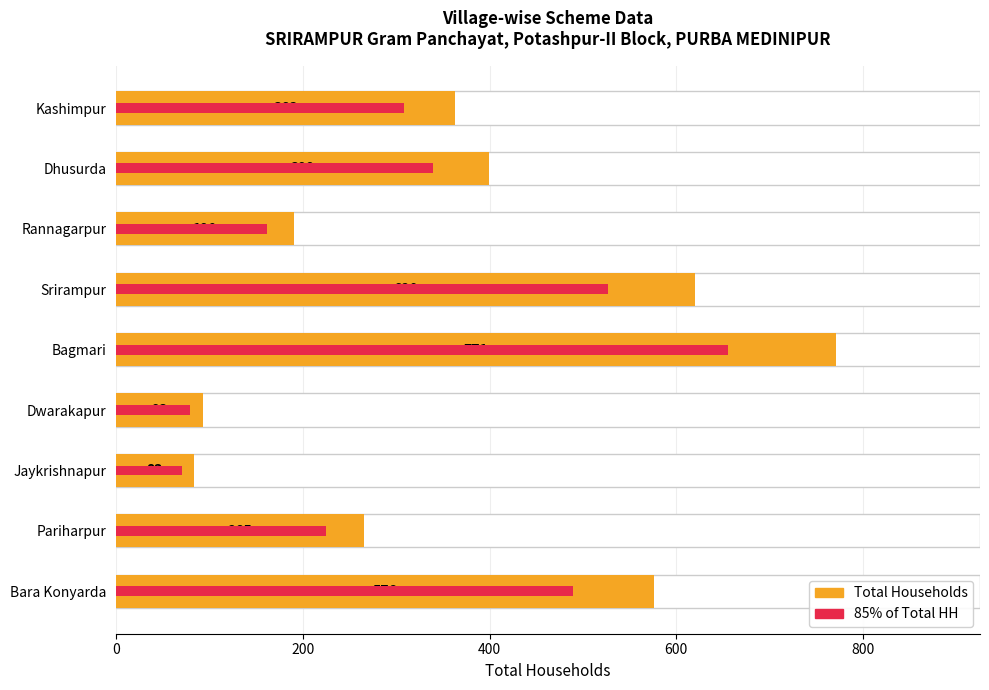

What is the sum of all Corrected FHTCs values?

2856.0